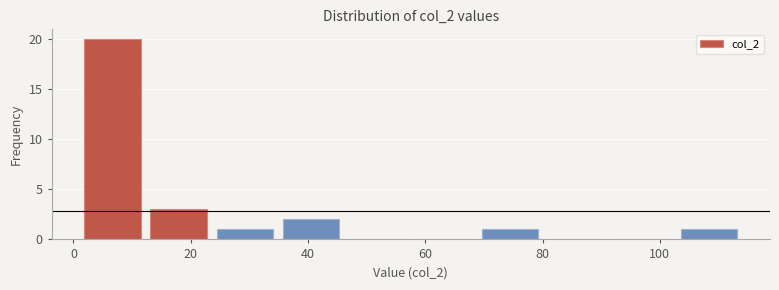

Which range on the x-axis has the tallest bar?

2 to 12